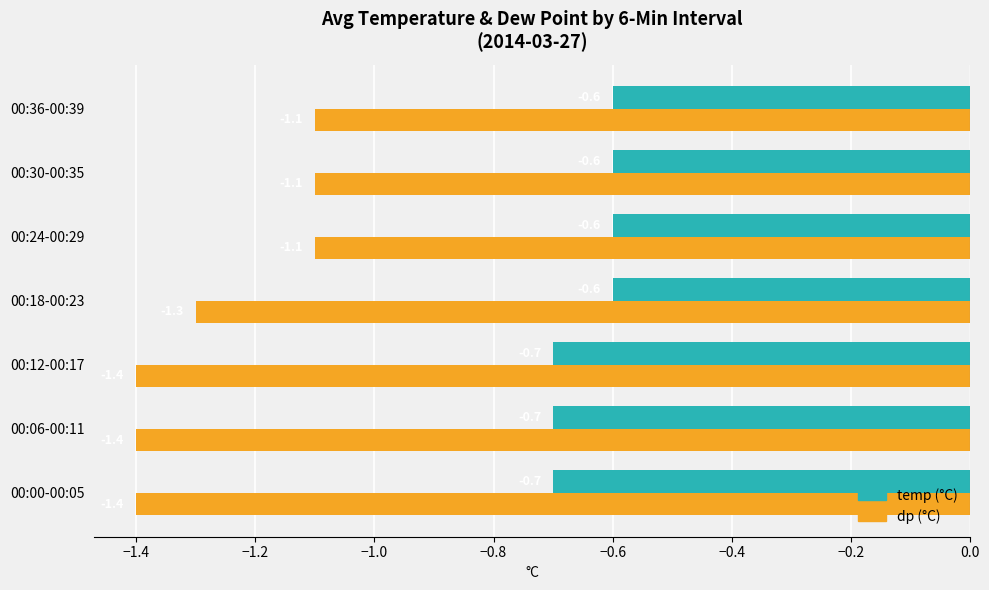

Rank the series by their maximum value, from lowest to highest.

dp (°C), temp (°C)